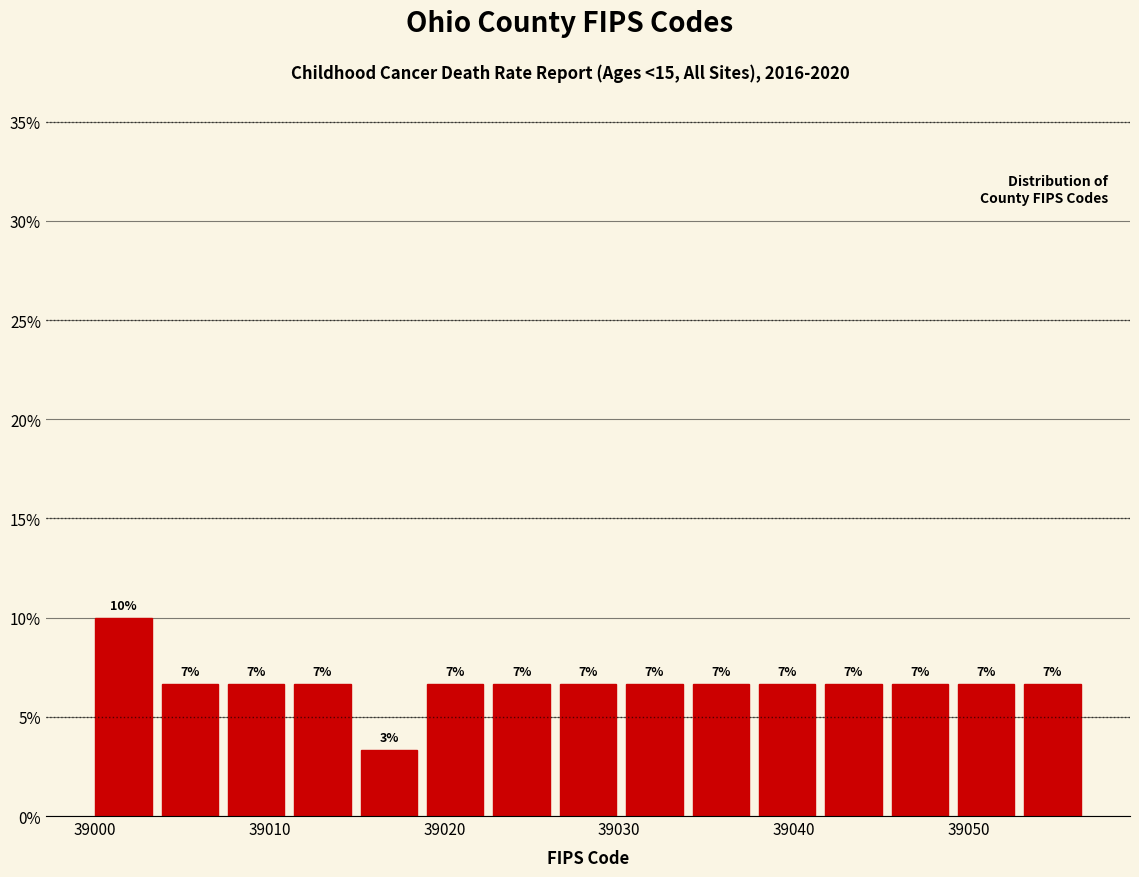

Around what value on the x-axis is the tallest bar? Give the approximate position of its centre, as read against the axis.

39002